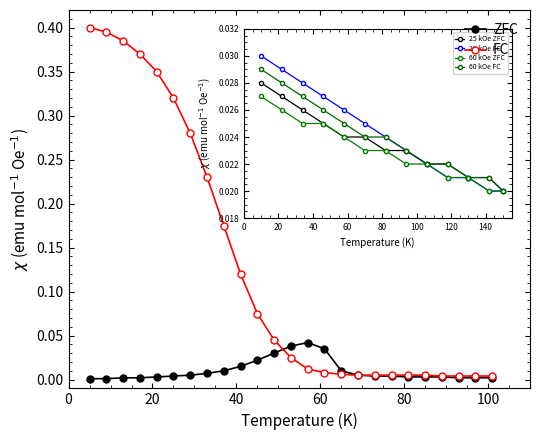

Which series has the widest spread of values?

FC